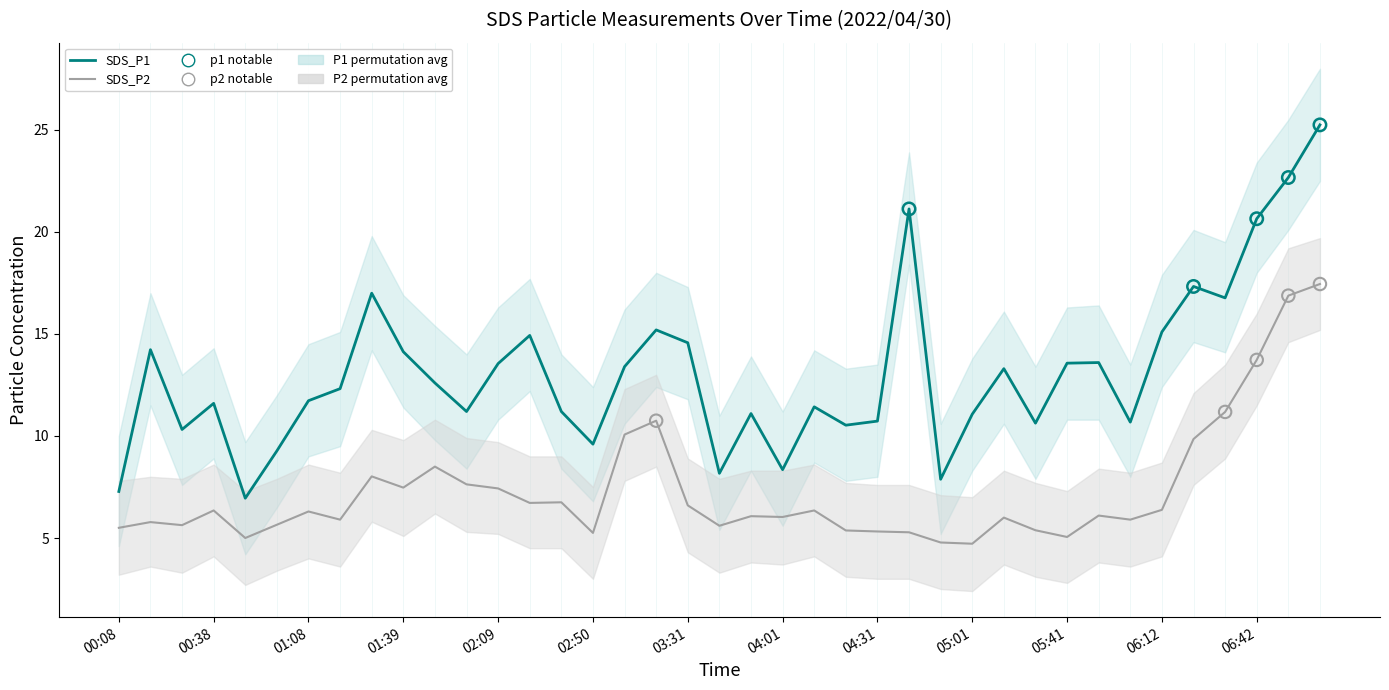

Which series reaches the minimum Y coordinate?

SDS_P2